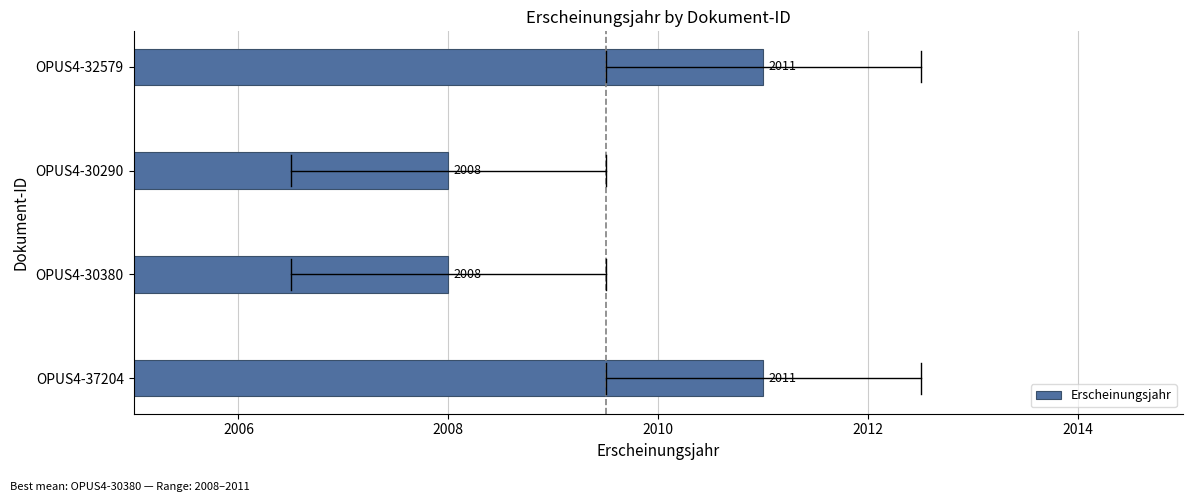

What is the change in value from OPUS4-30290 to OPUS4-32579?

+3